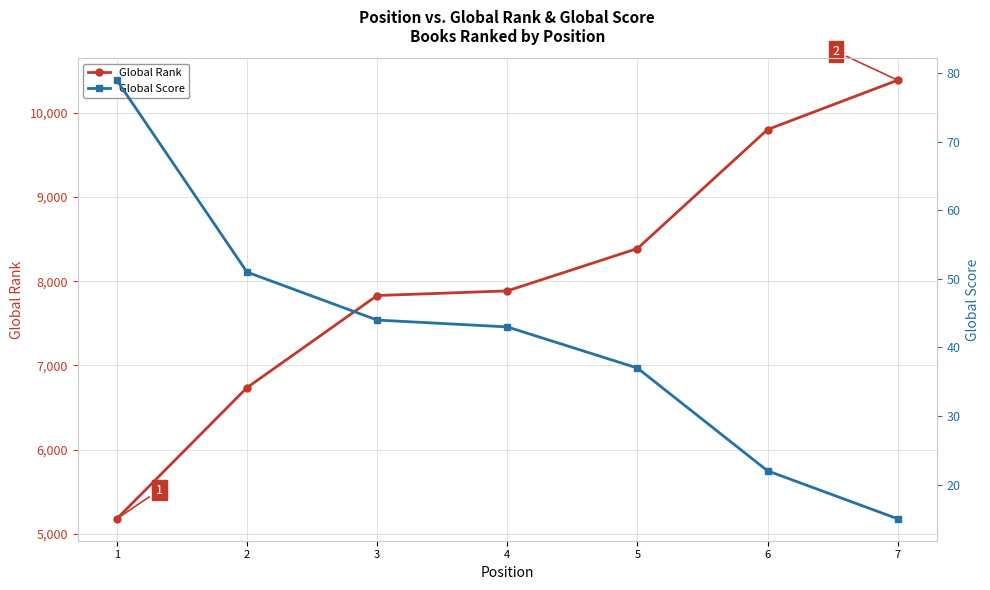

Which series has the largest total across all categories?

Global Rank